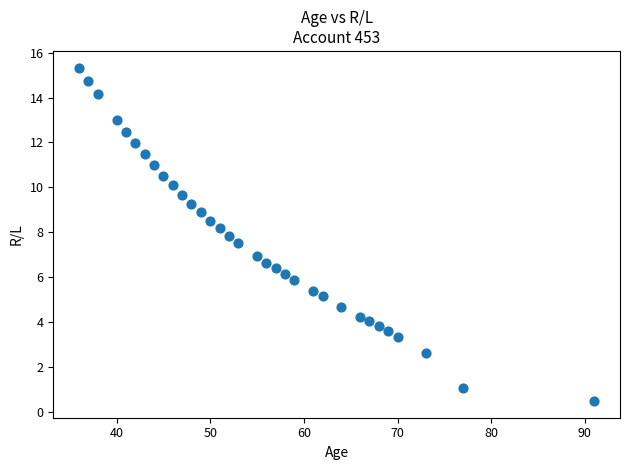

What is the range of Y values (max minus min)?

14.8